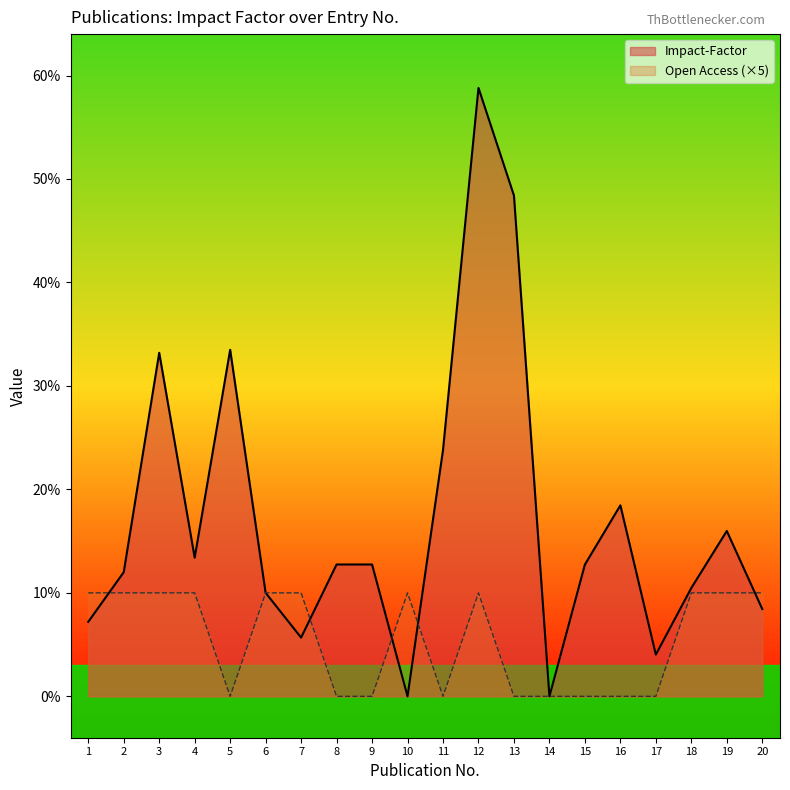

At how many categories does at least one series exceed 2?

19